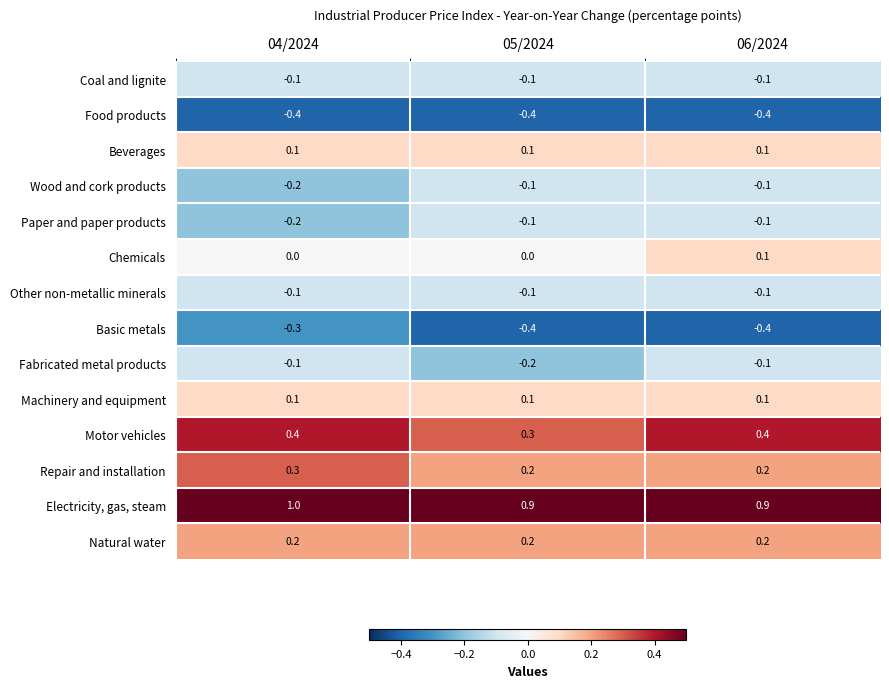

What is the maximum value shown in the chart?

1.0